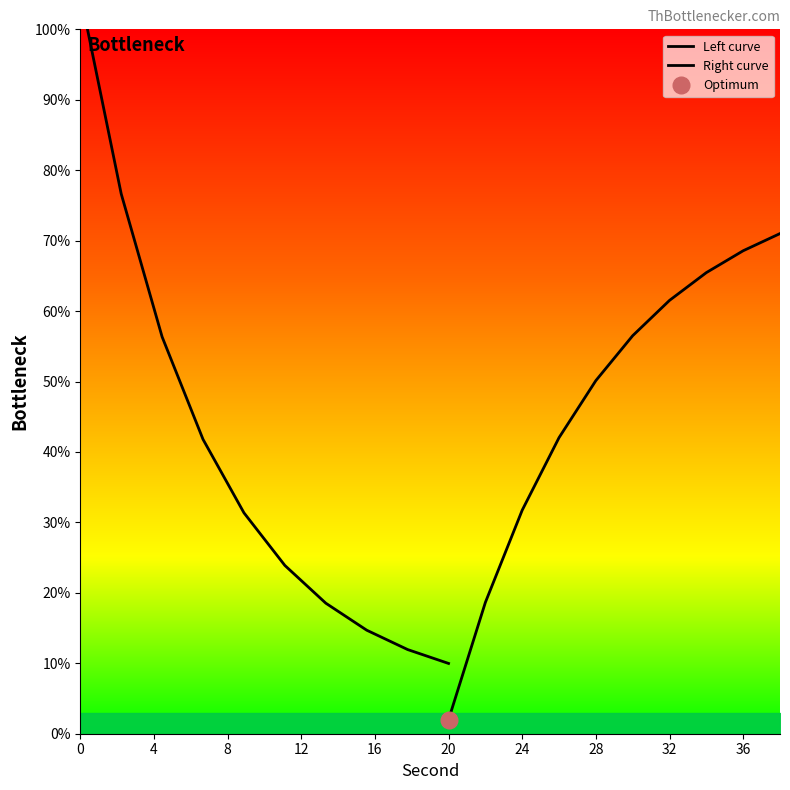

Is it true that Left curve equals 15.6 at 16?

False